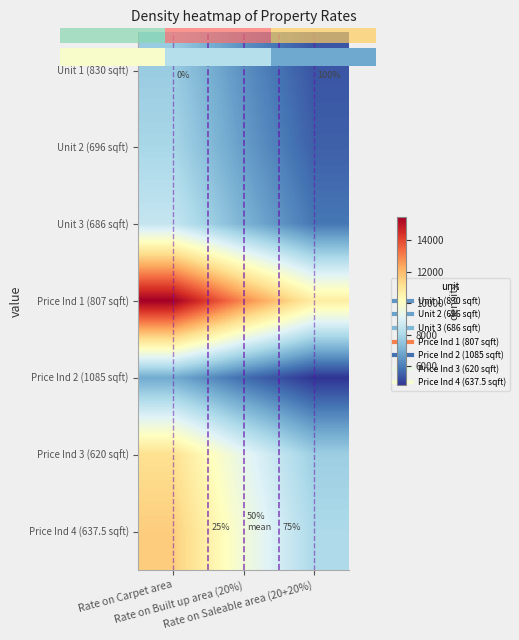

At which label is Unit 1 (830 sqft) closest to 6522?

Rate on Built up area (20%)